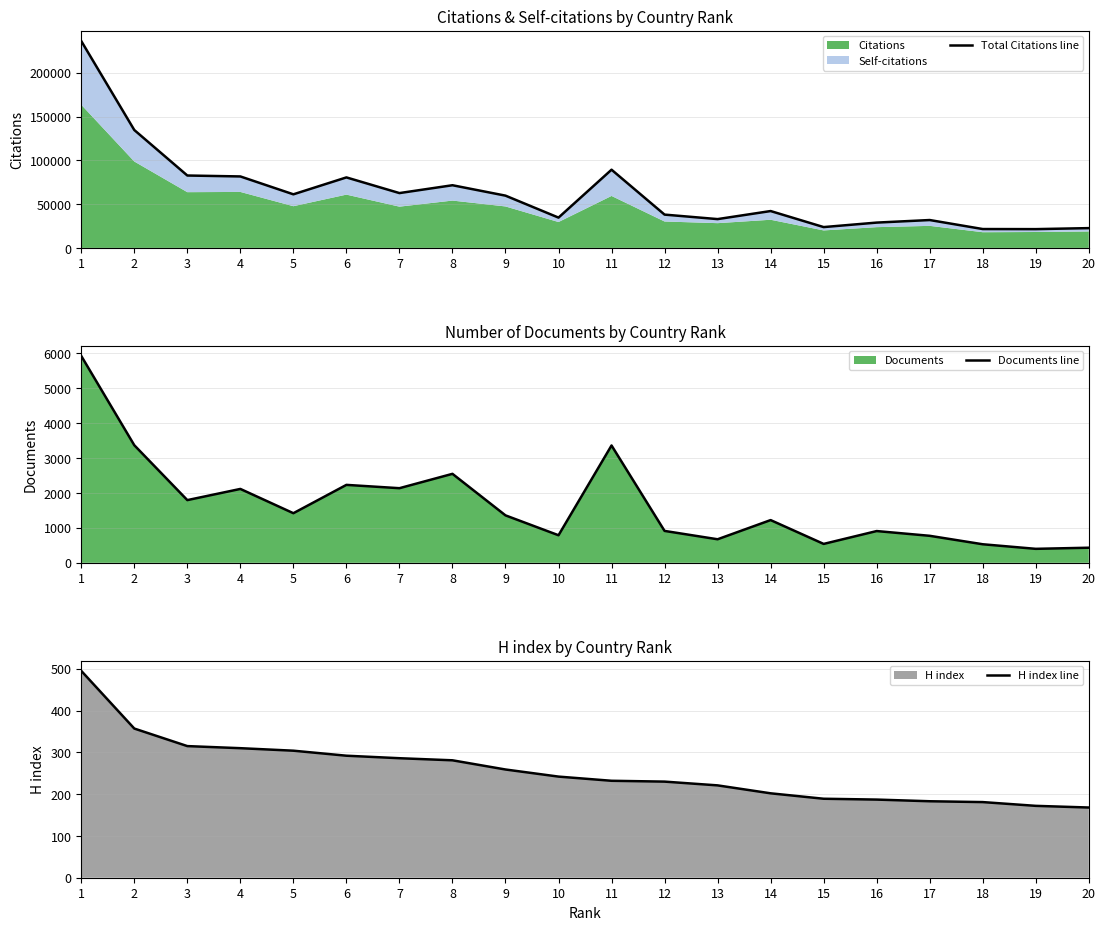

Which series has the largest total across all categories?

Total Citations line